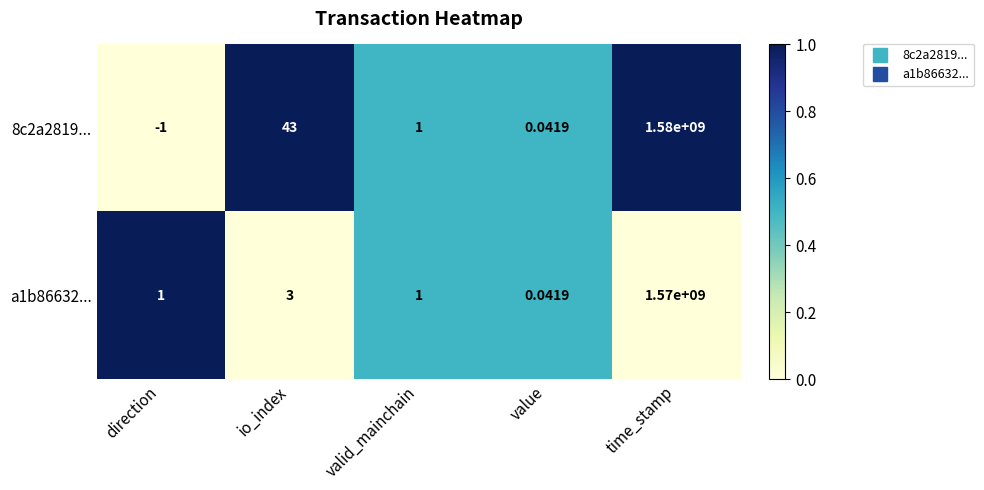

At which label does 8c2a2819... first exceed 1?

io_index